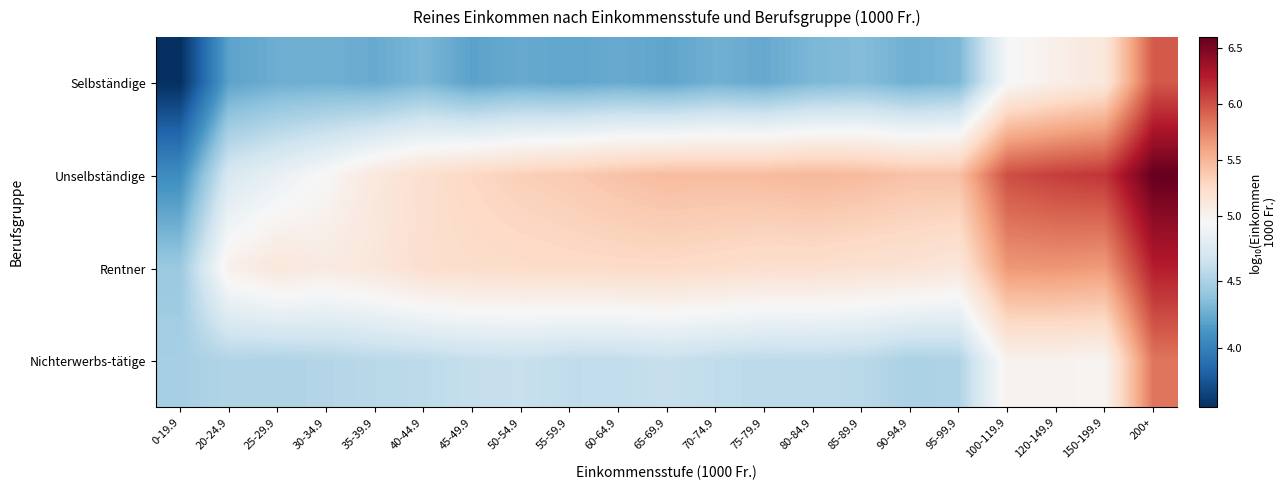

Between 90-94.9 and 150-199.9, which is larger?

150-199.9